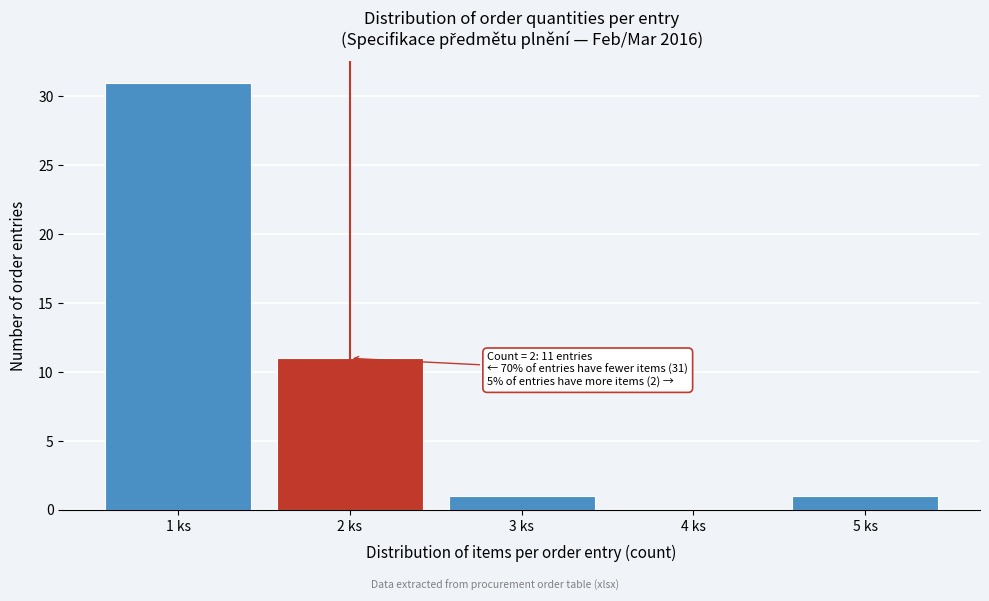

Reading right to left, list all the values displayed in this chart.

5 ks=1	4 ks=0	3 ks=1	2 ks=11	1 ks=31